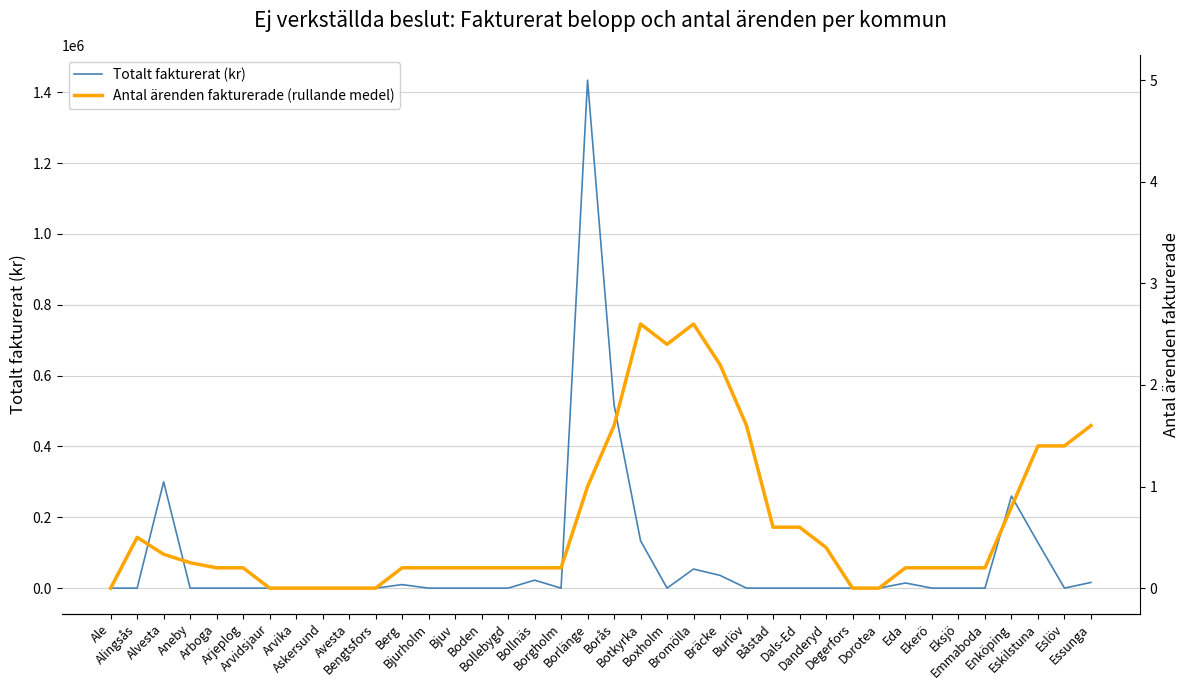

True or false: Totalt fakturerat (kr) has a value of -749940.8 at Arboga.

False